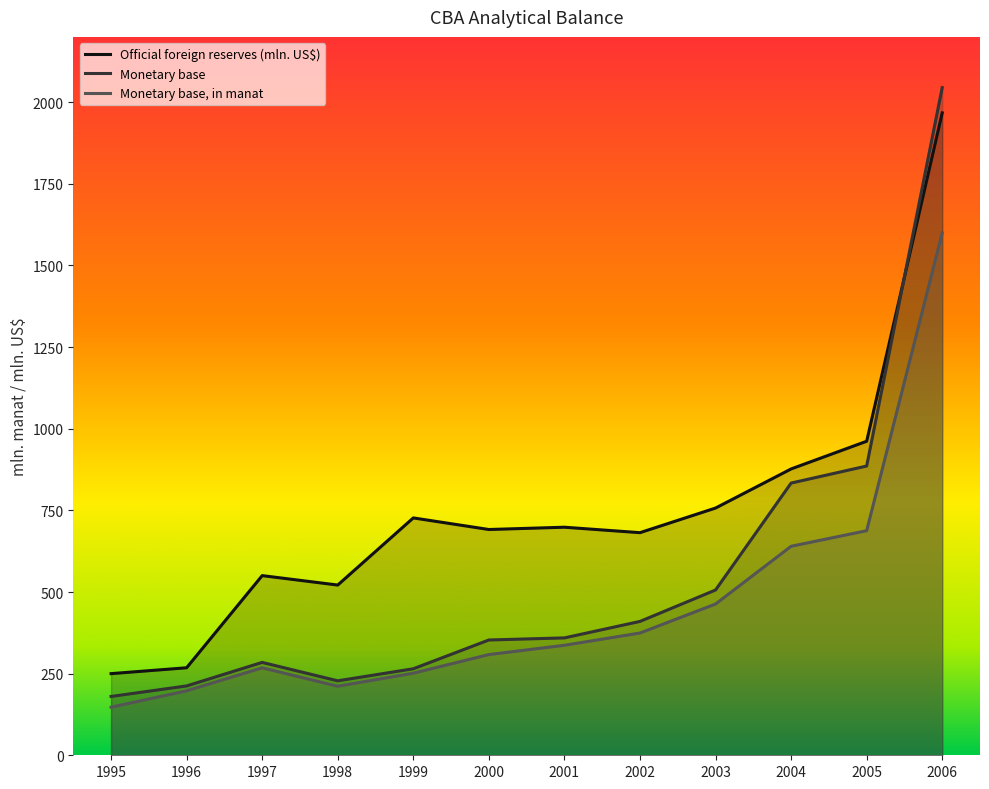

At which label is Official foreign reserves (mln. US$) closest to 1108?

2005